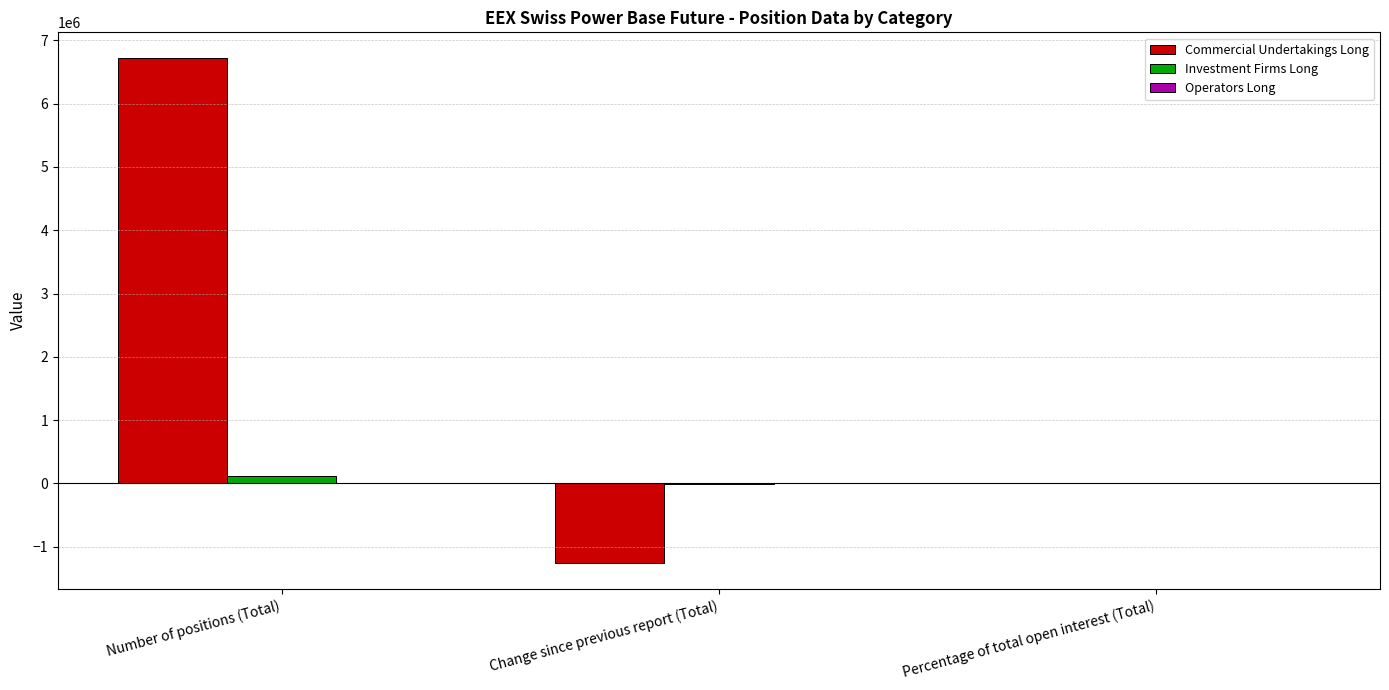

True or false: Commercial Undertakings Long has a value of 6728059.0 at Number of positions (Total).

True